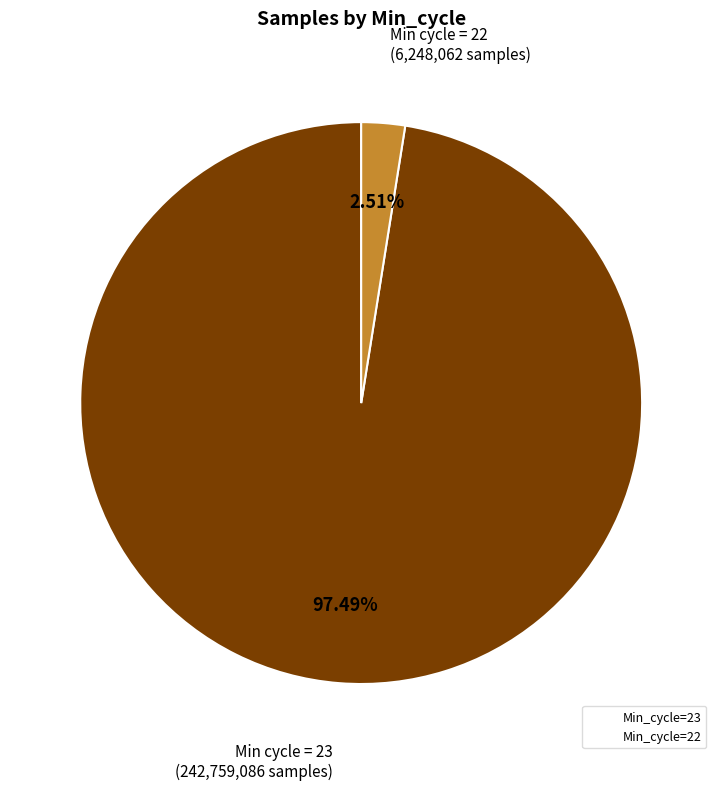

Does any single category account for the majority?

Yes